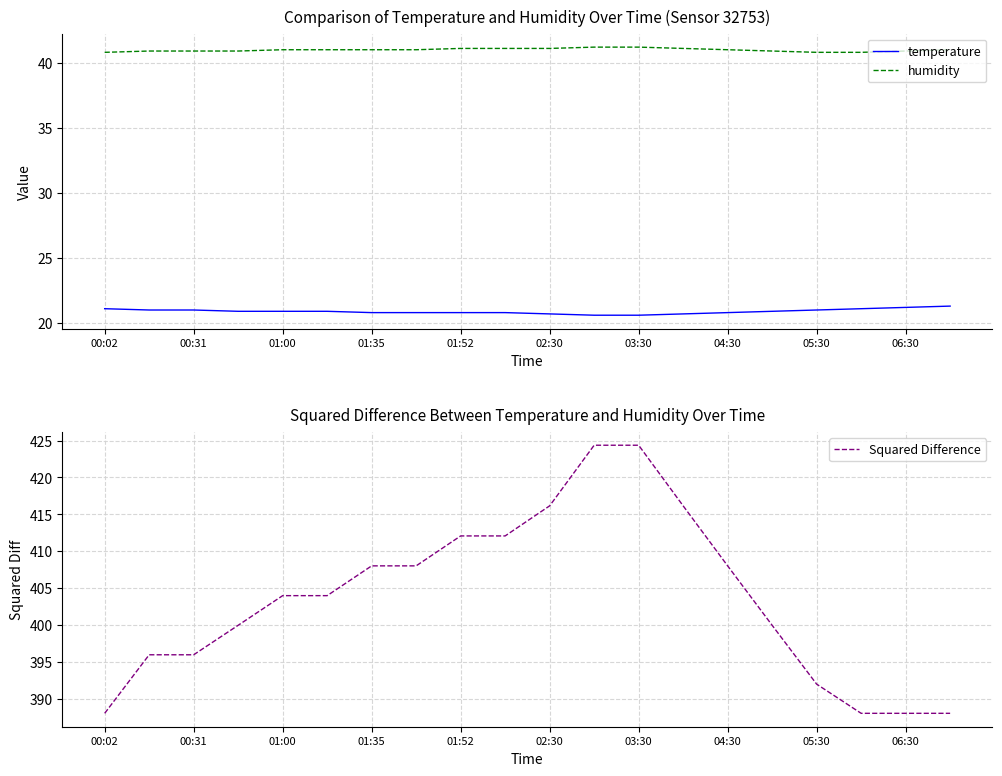

True or false: Squared Difference and temperature intersect in this chart.

False